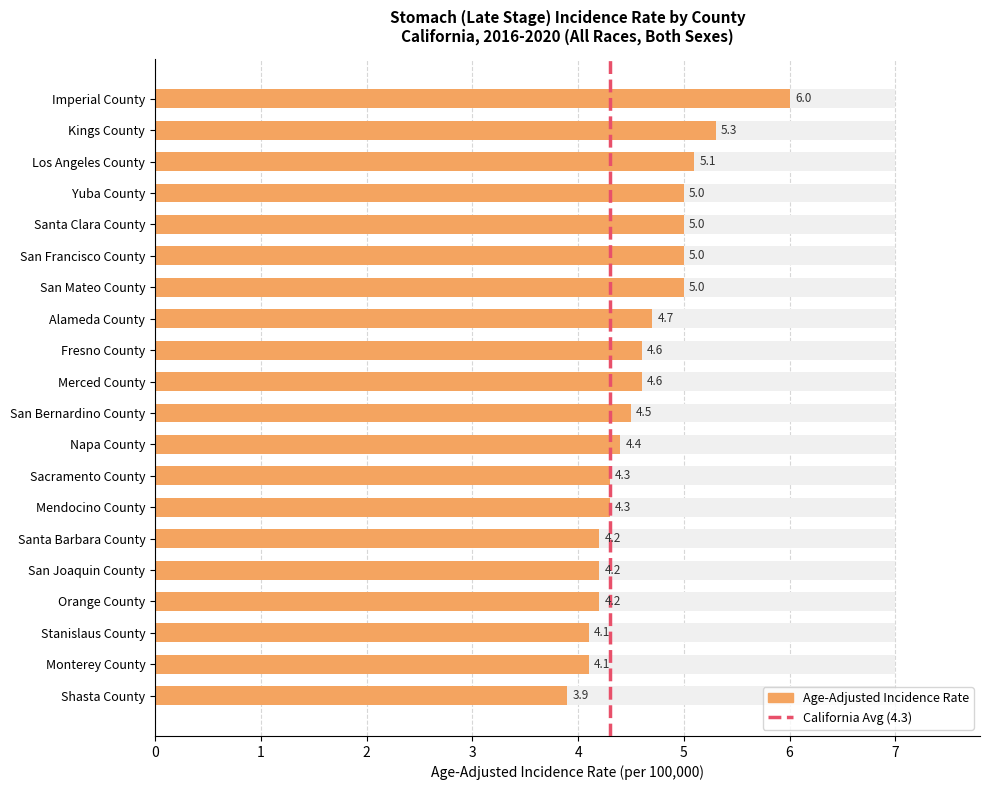

How many bars are there in total?

20